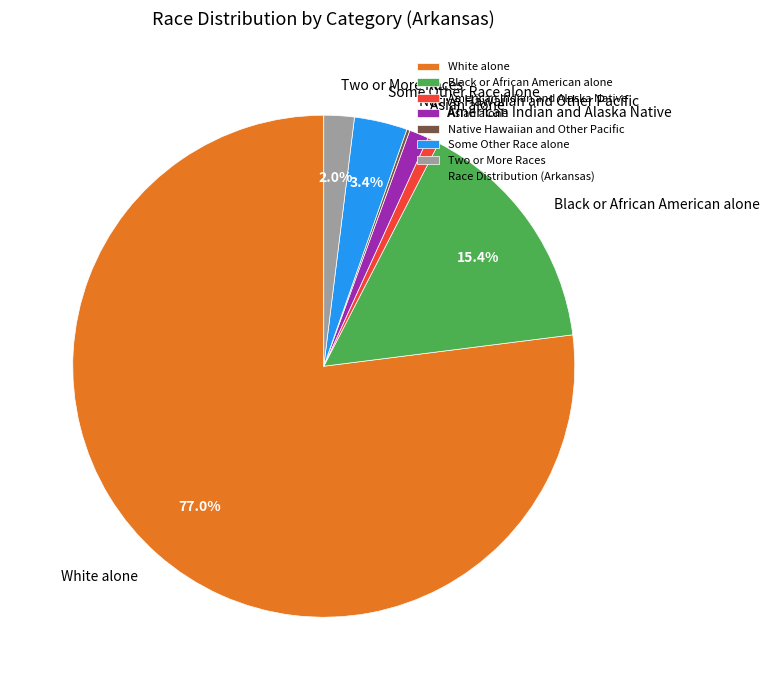

Which category has the biggest portion of the pie?

White alone